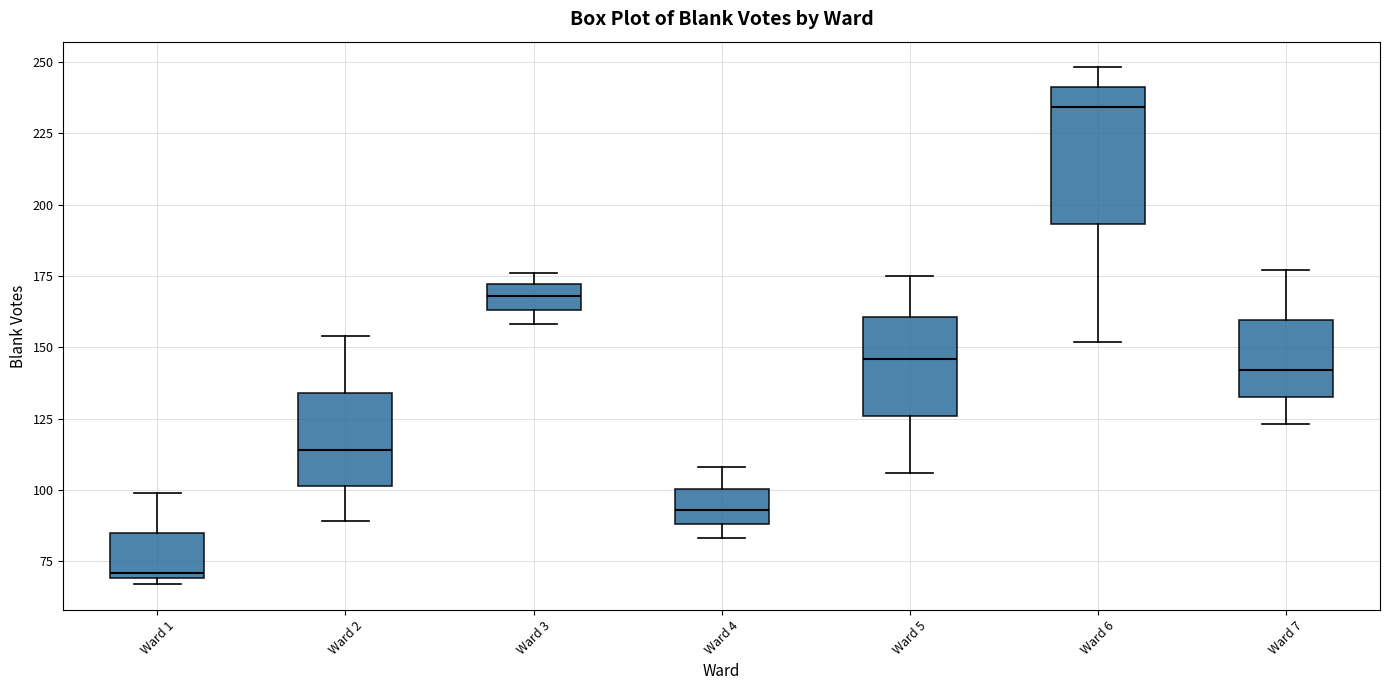

Which box's median line is the highest?

Ward 6